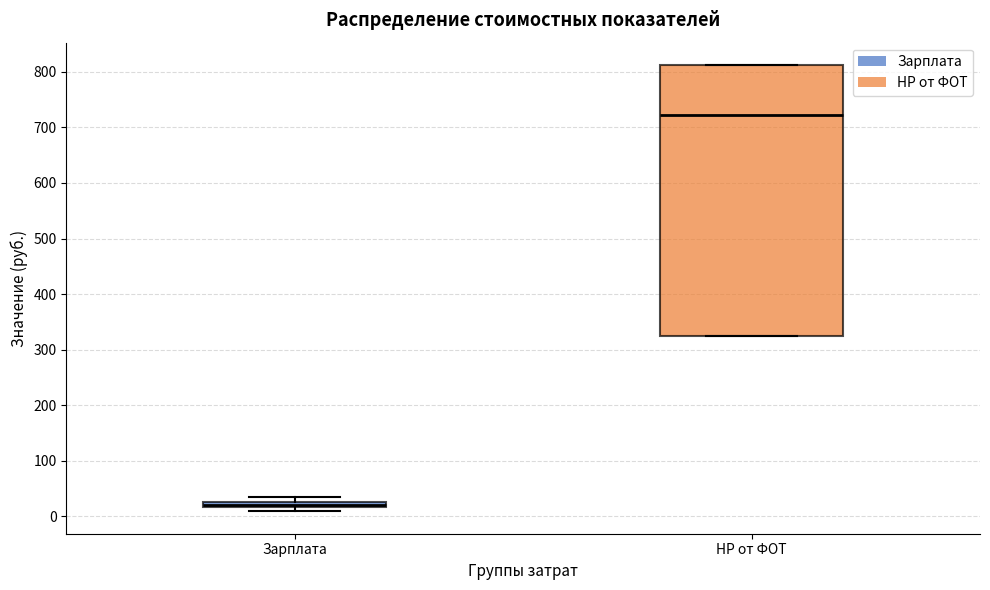

Which box's median line is the lowest?

Зарплата